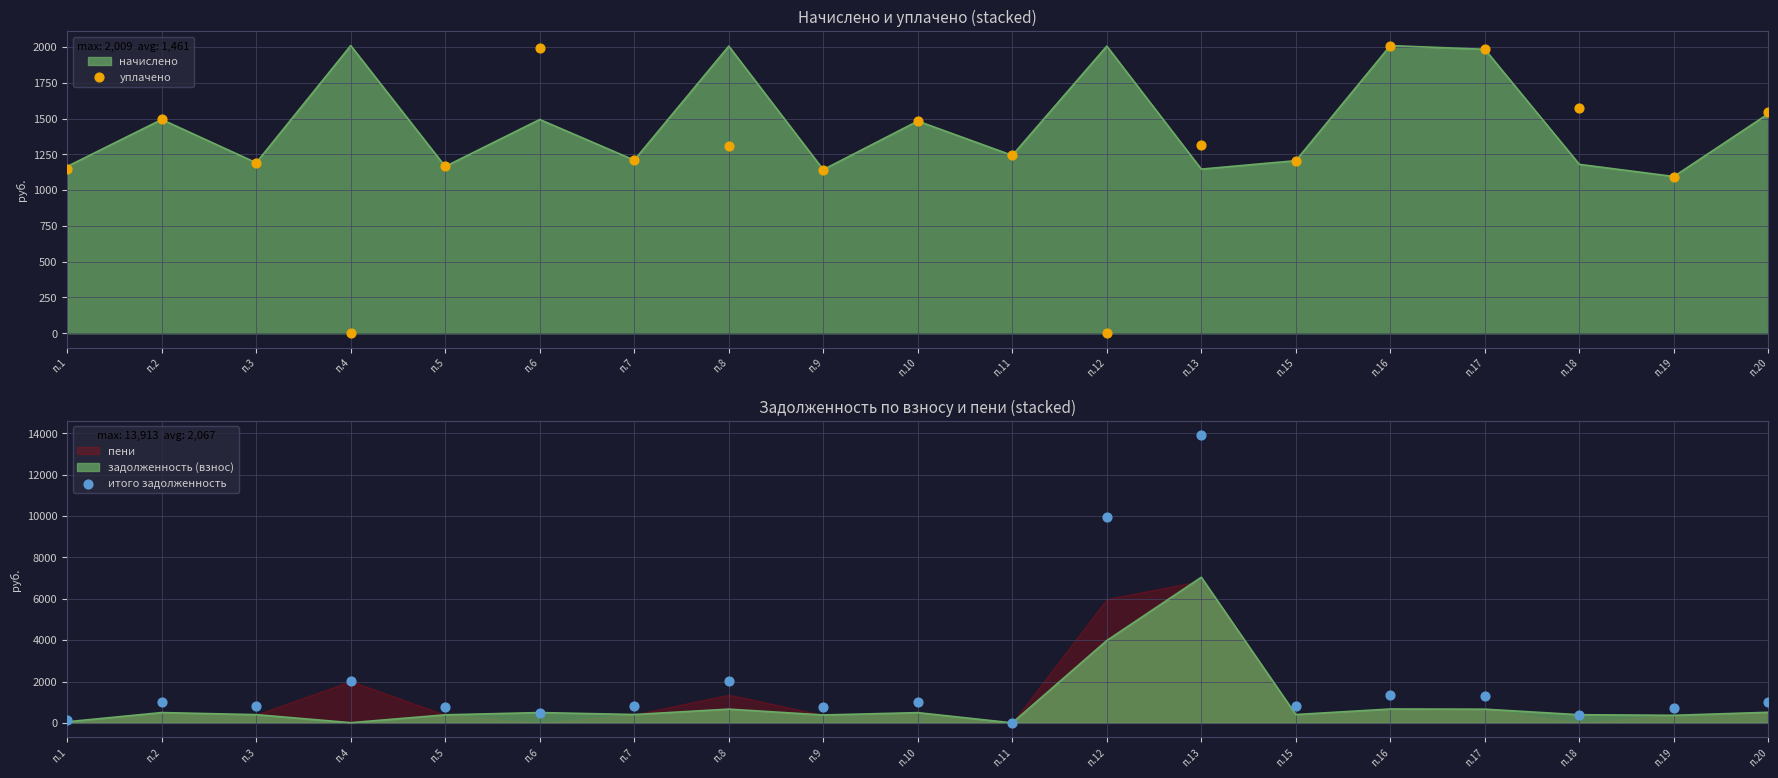

Is the value of итого задолженность at п.16 greater than the value of уплачено at п.10?

No